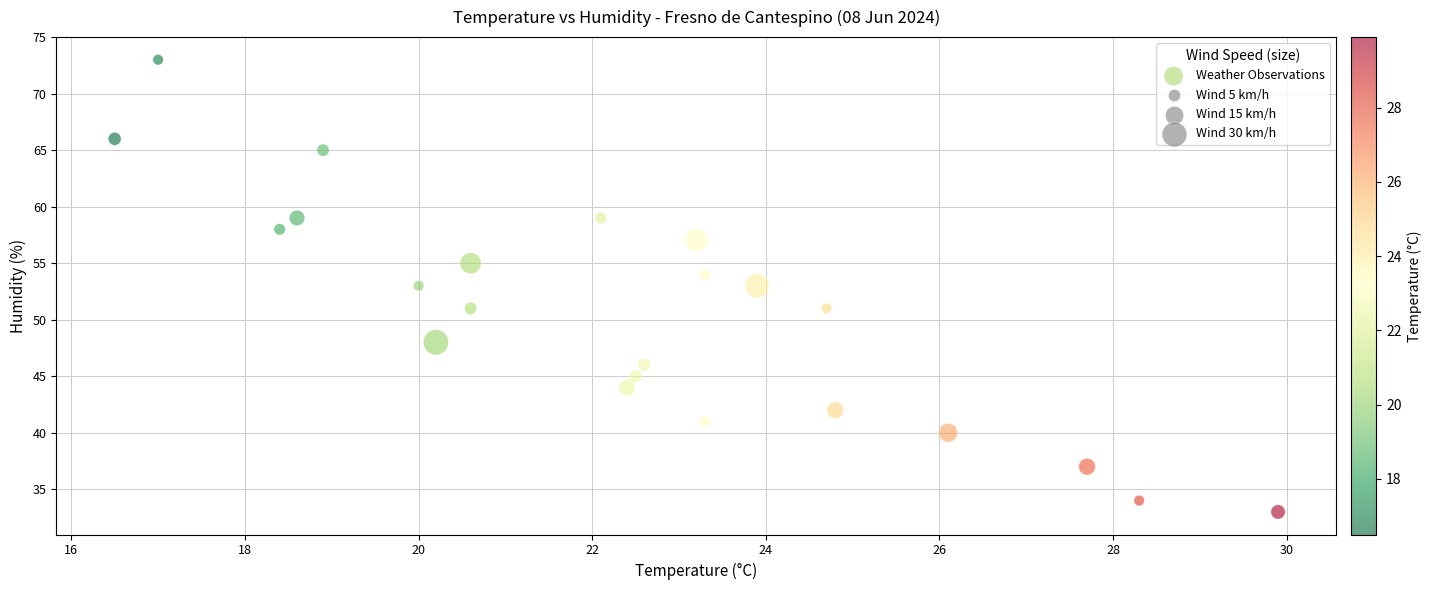

What is the range of Y values (max minus min)?

40